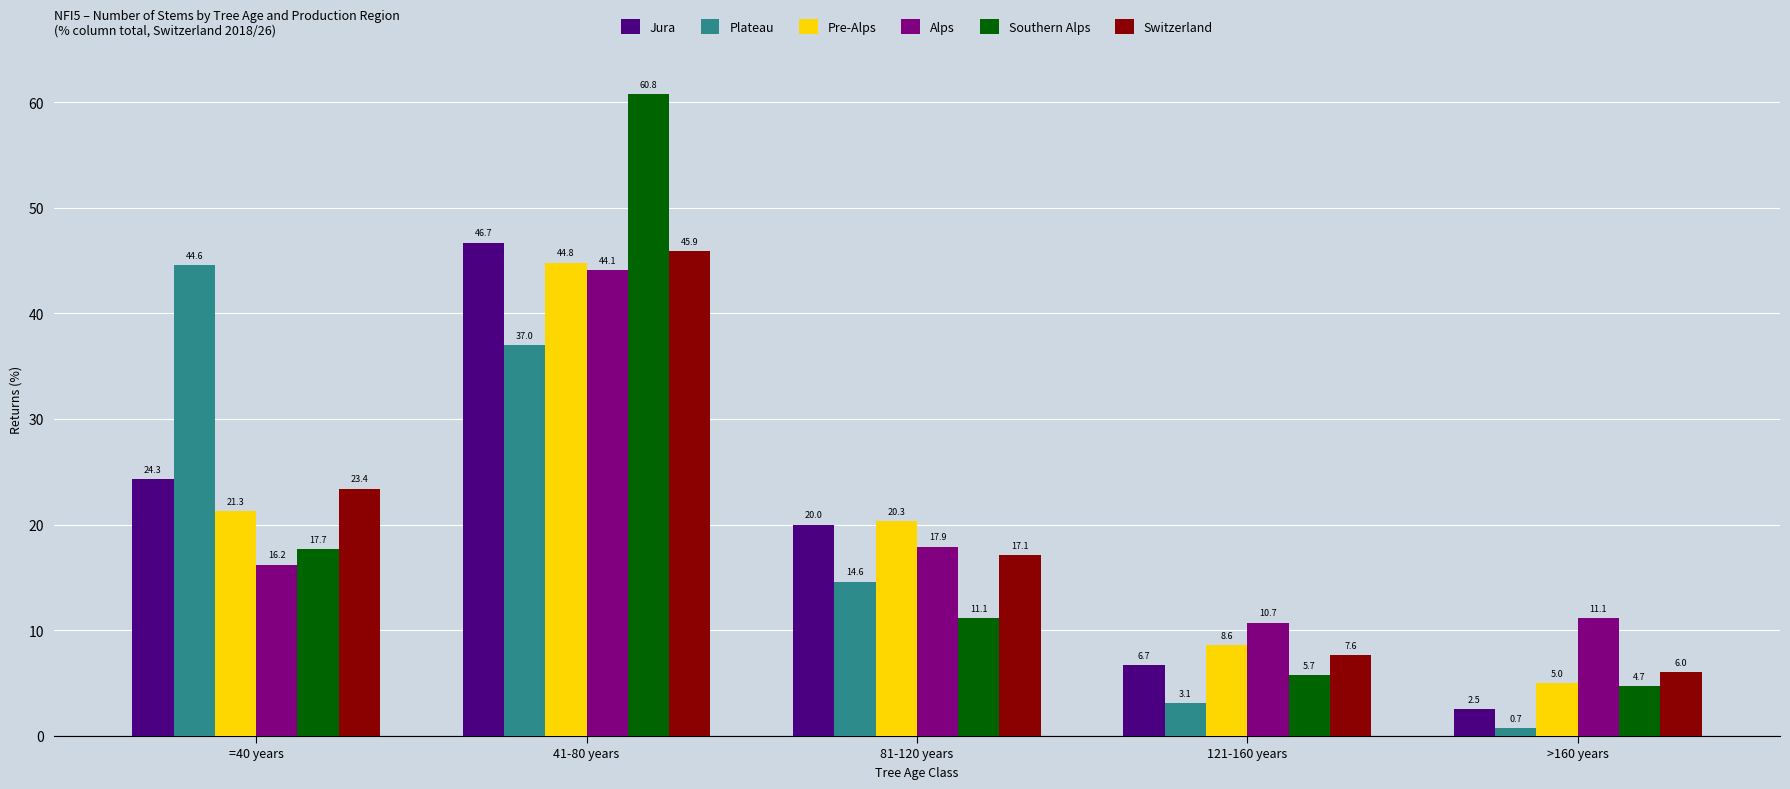

What is the sum of all Plateau values?

100.0